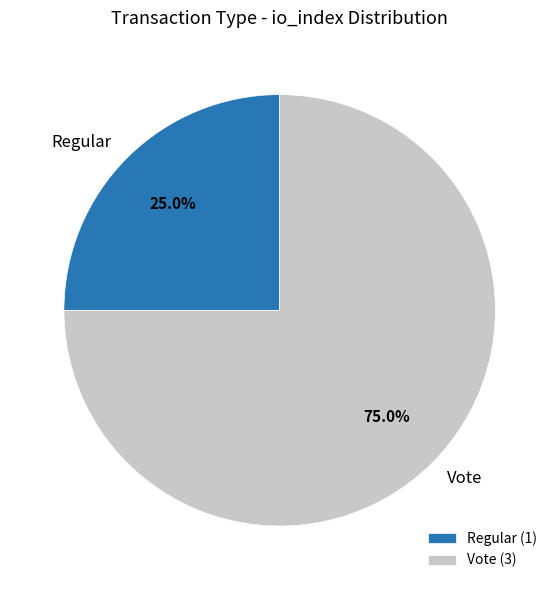

How many segments does this pie chart have?

2